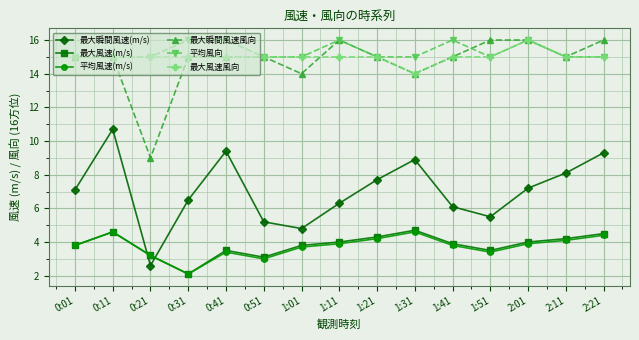

What position from the left is 0:01?

1